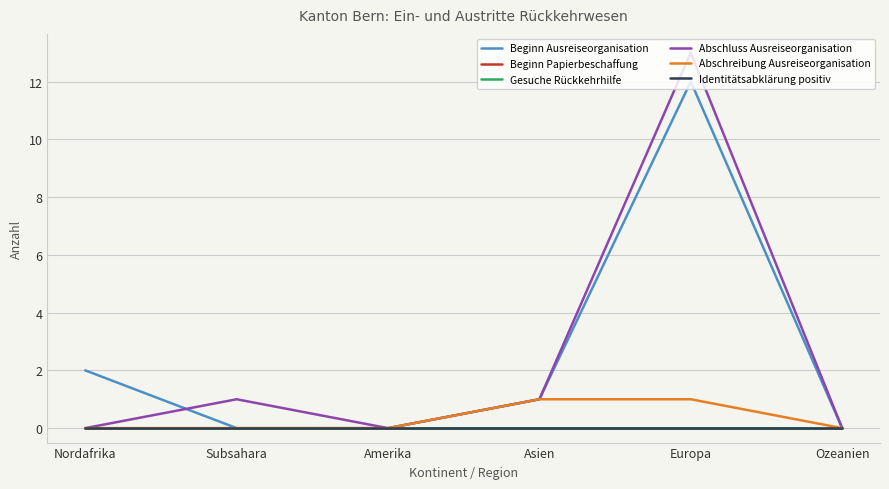

Which has a higher value, Nordafrika or Subsahara?

Nordafrika